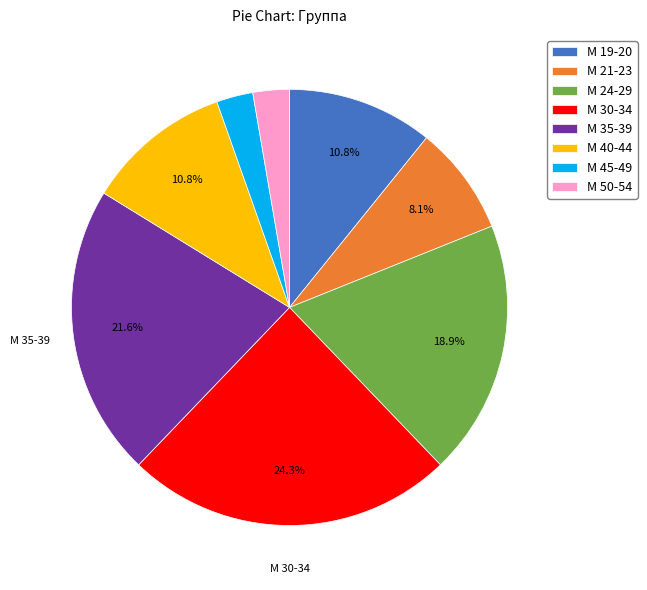

To the nearest percent, what is the average slice percentage?

12%